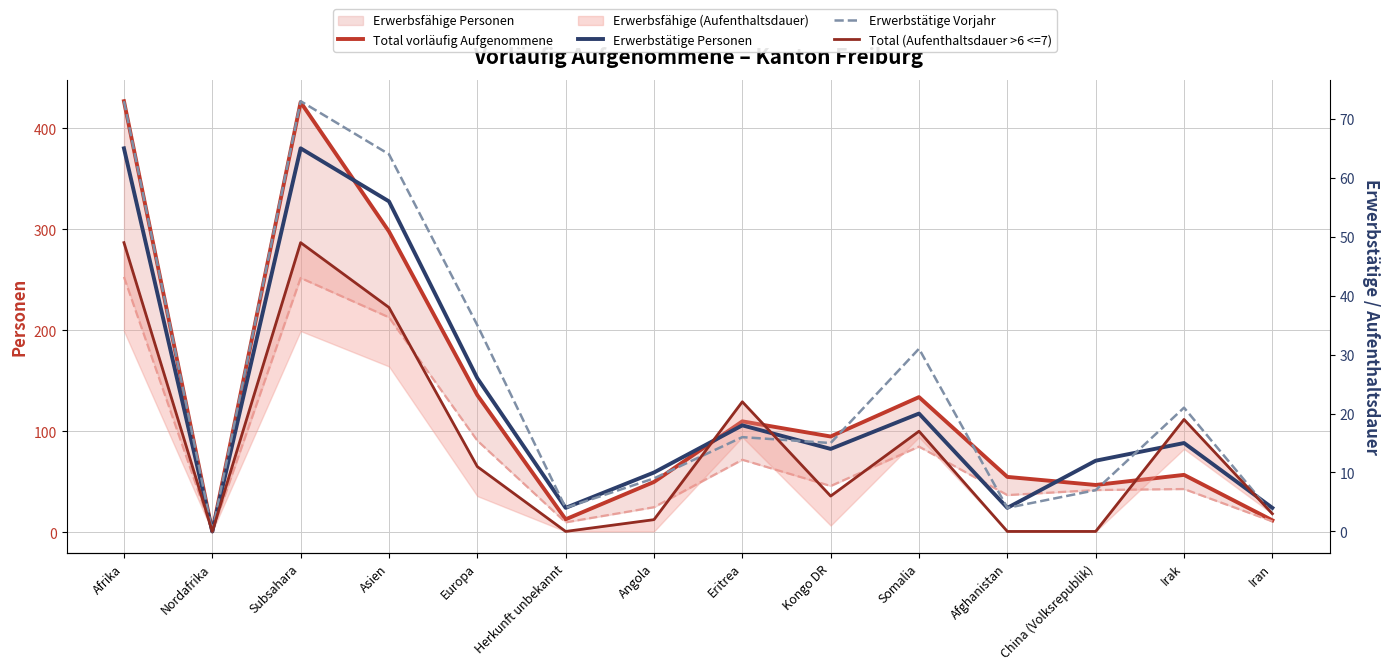

Is the value of Erwerbstätige Vorjahr at Somalia greater than the value of Erwerbstätige Personen at Subsahara?

No